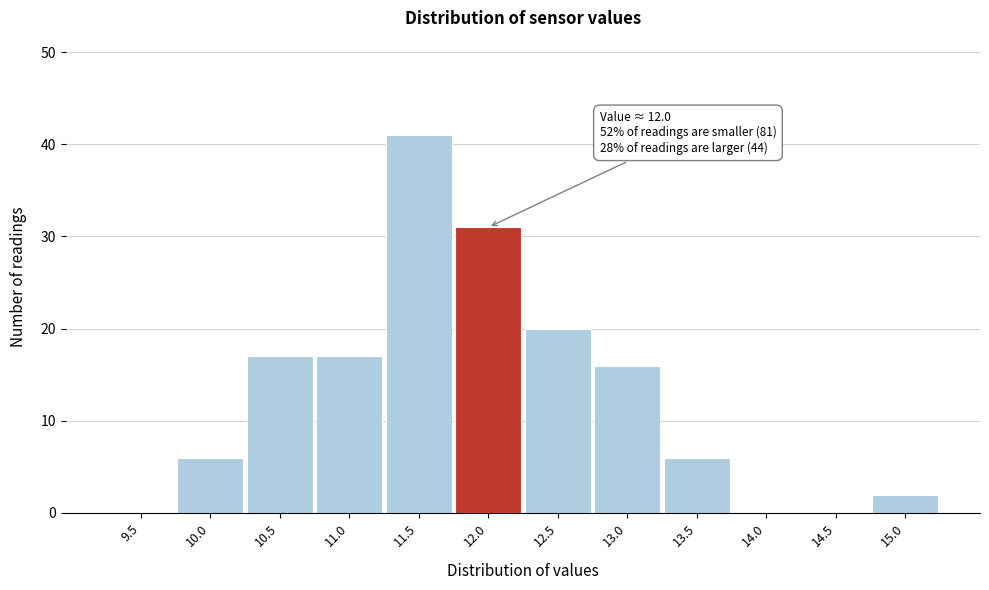

Reading left to right, list all the values displayed in this chart.

9.5=0	10.0=6	10.5=17	11.0=17	11.5=41	12.0=31	12.5=20	13.0=16	13.5=6	14.0=0	14.5=0	15.0=2